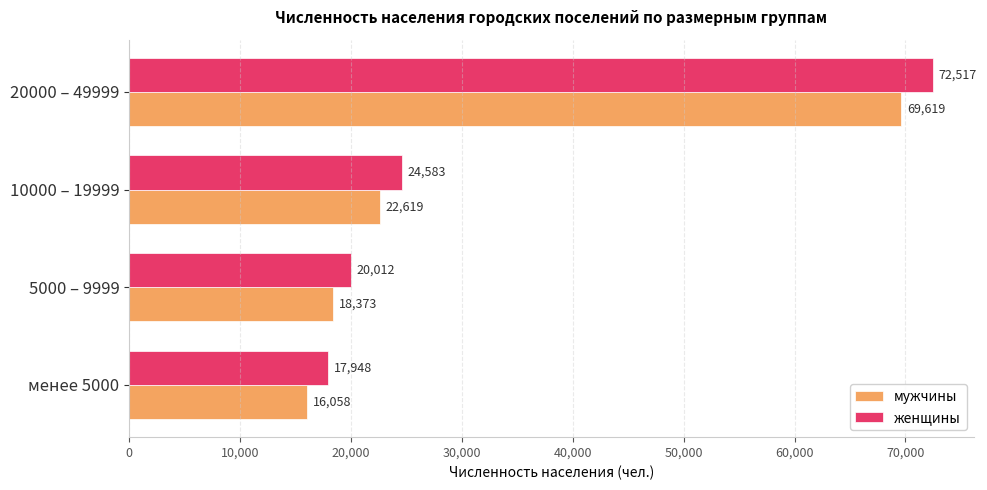

Where is женщины nearest to the value 45232?

10000 – 19999